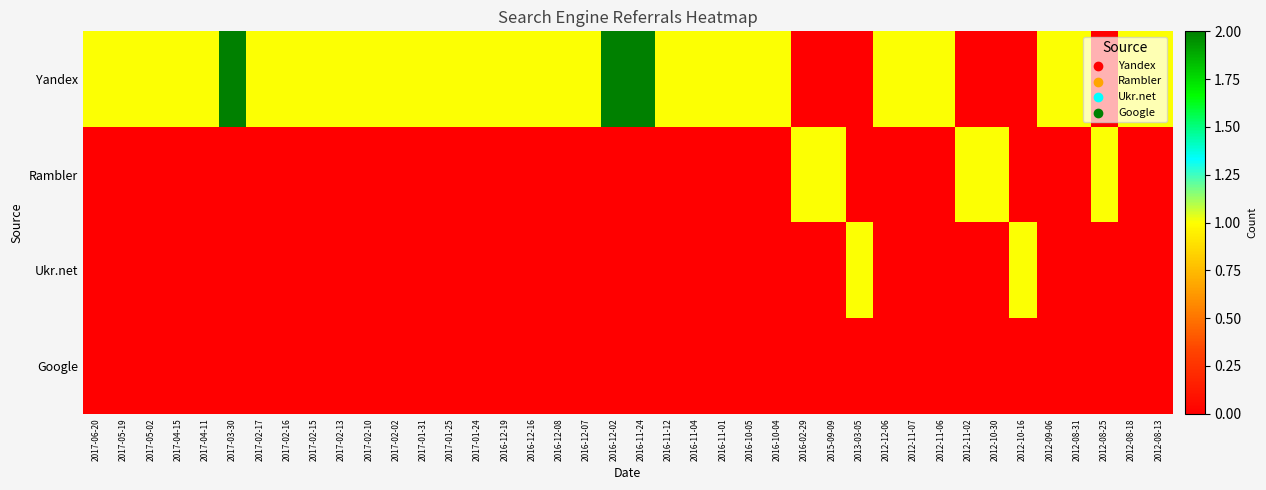

What is the difference between the highest and lowest values at 2012-12-06?

1